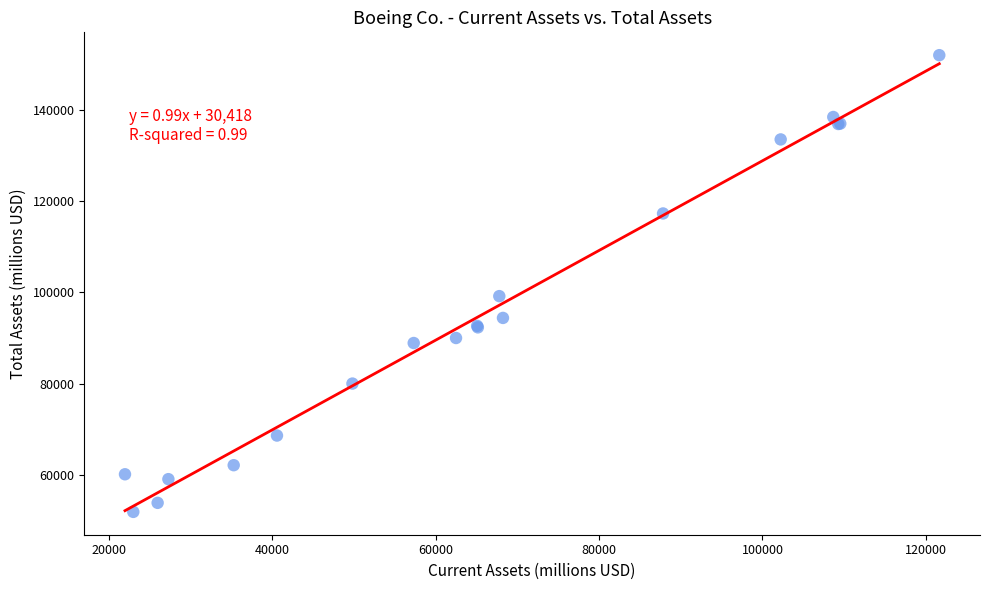

What Y value in the scatter plot is closest to 101965?

99198